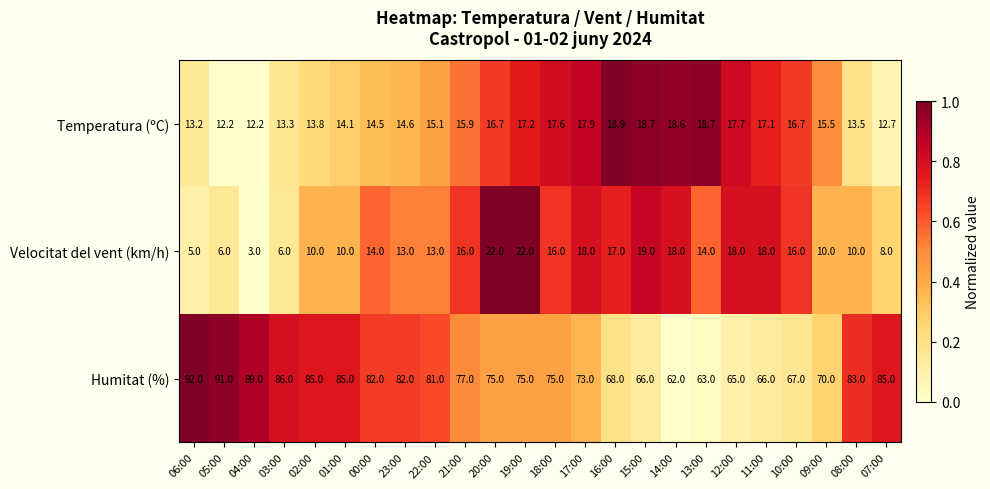

At which category is the sum across all series the highest?

19:00